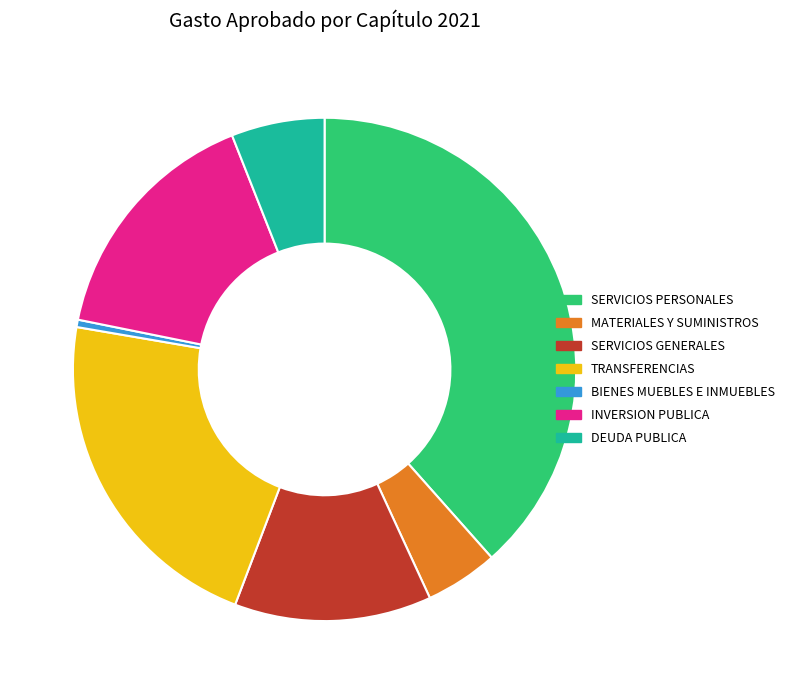

Is there a majority slice in this chart?

No